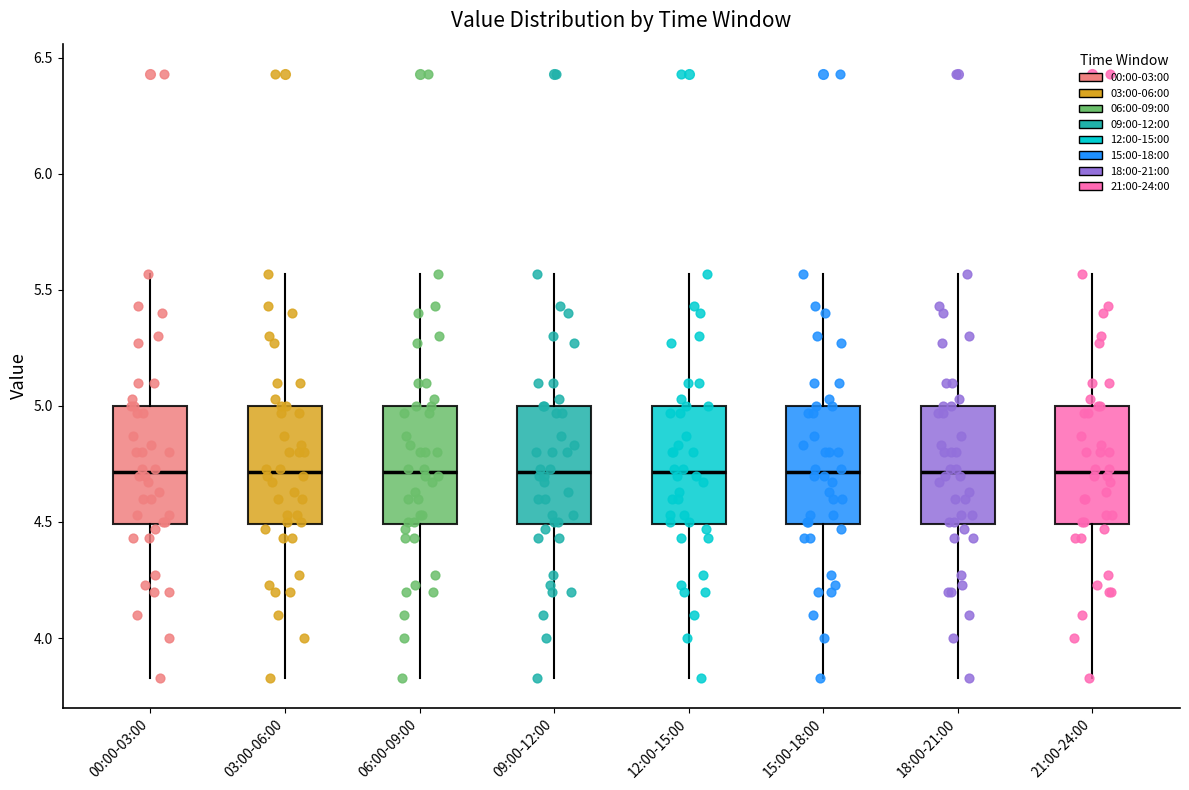

Reading left to right, read every box against the y-axis: the position of its median line, the range the box covers, and the ends of its whiskers. The values are not printed on the chart, so give them approximately, as read against the axis.

00:00-03:00: median 4.70, box 4.50 to 5.00, whiskers 3.85 to 5.55
03:00-06:00: median 4.70, box 4.50 to 5.00, whiskers 3.85 to 5.55
06:00-09:00: median 4.70, box 4.50 to 5.00, whiskers 3.85 to 5.55
09:00-12:00: median 4.70, box 4.50 to 5.00, whiskers 3.85 to 5.55
12:00-15:00: median 4.70, box 4.50 to 5.00, whiskers 3.85 to 5.55
15:00-18:00: median 4.70, box 4.50 to 5.00, whiskers 3.85 to 5.55
18:00-21:00: median 4.70, box 4.50 to 5.00, whiskers 3.85 to 5.55
21:00-24:00: median 4.70, box 4.50 to 5.00, whiskers 3.85 to 5.55